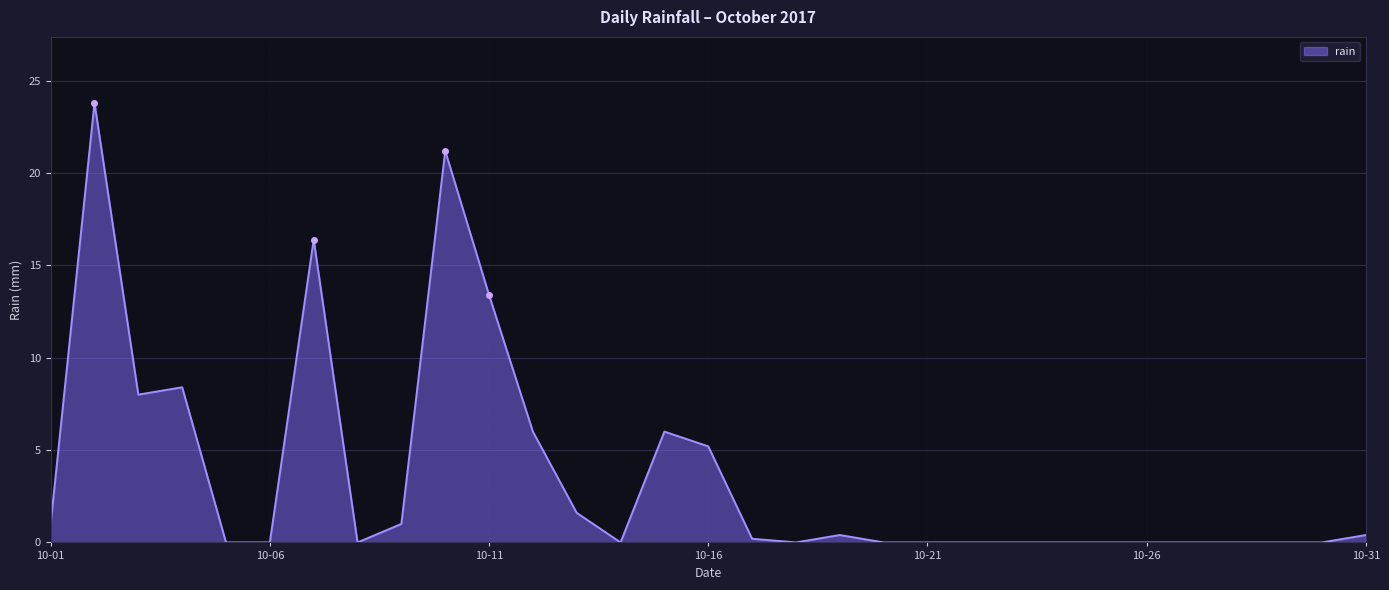

Reading left to right, transcribe all the data shown in this chart.

1.0	23.8	8.0	8.4	0.0	0.0	16.4	0.0	1.0	21.2	13.4	6.0	1.6	0.0	6.0	5.2	0.2	0.0	0.4	0.0	0.0	0.0	0.0	0.0	0.0	0.0	0.0	0.0	0.0	0.0	0.4